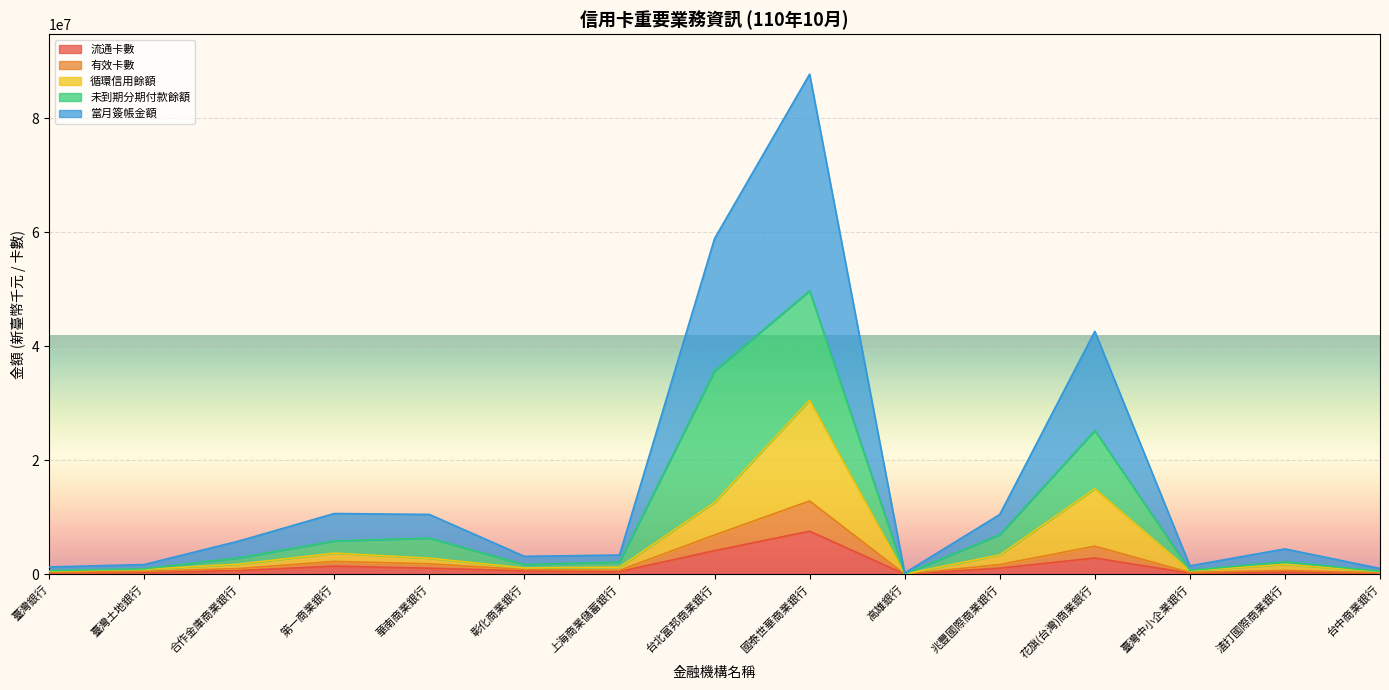

Between 臺灣土地銀行 and 華南商業銀行, which series saw the biggest shift?

當月簽帳金額